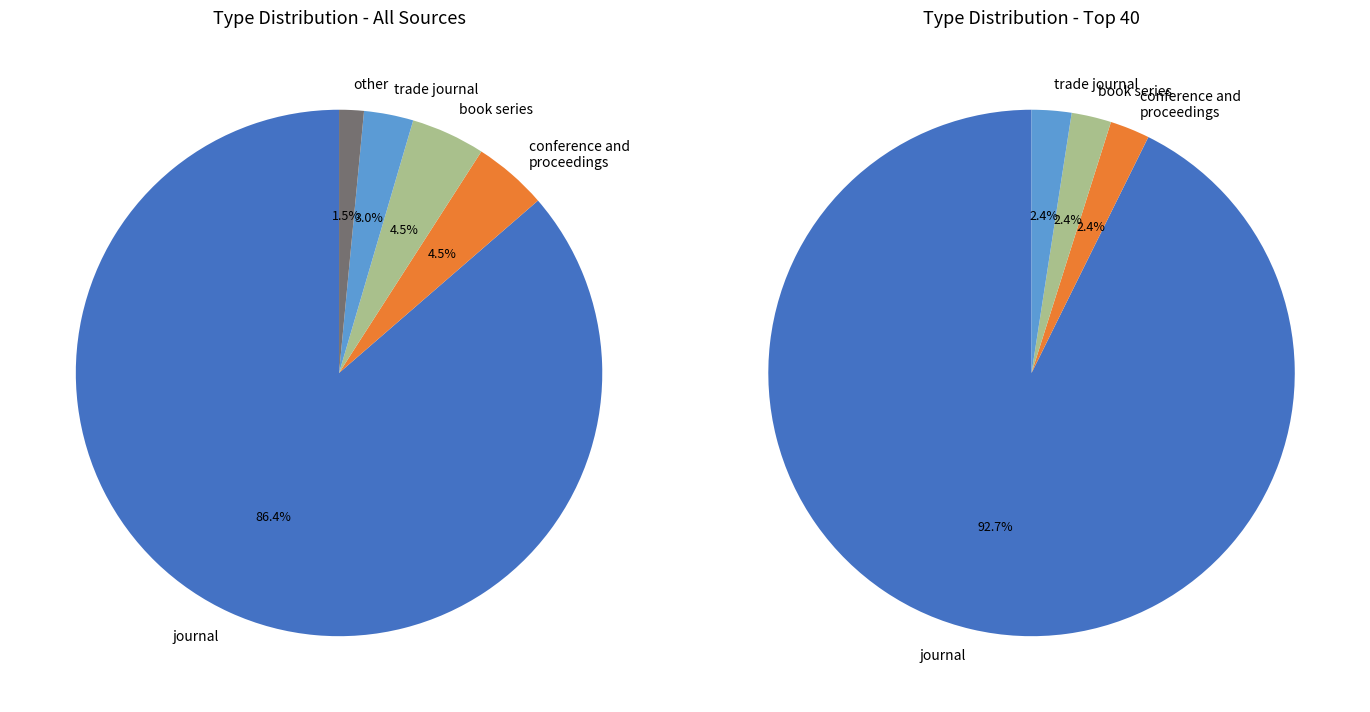

What percentage do journal and trade journal together represent?

89.4%